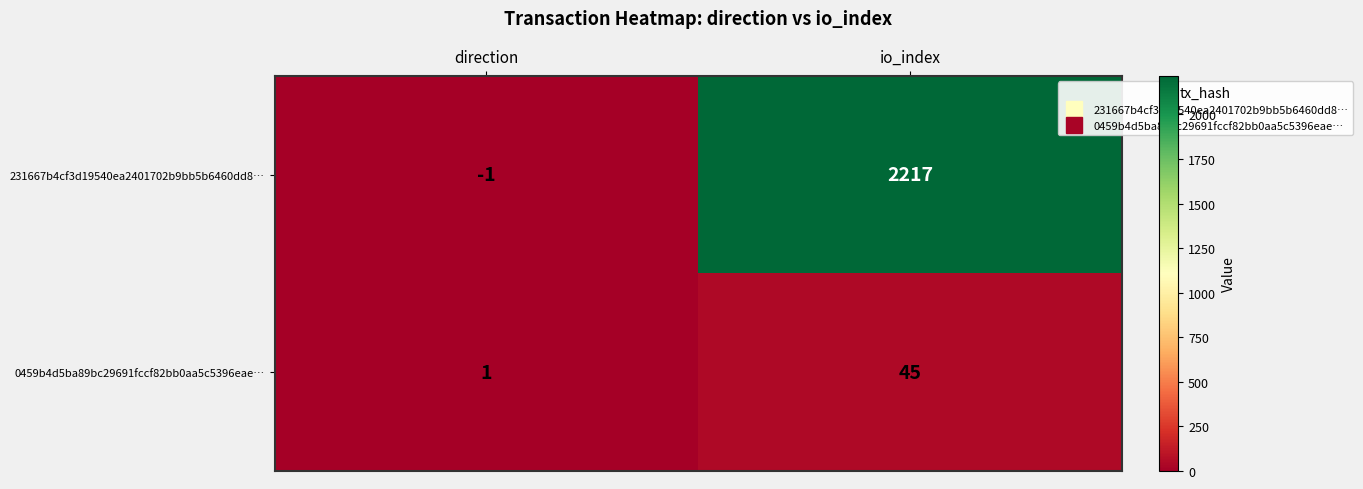

What is the difference between the maximum and minimum values in the 231667b4cf3d19540ea2401702b9bb5b6460dd8… series?

2218